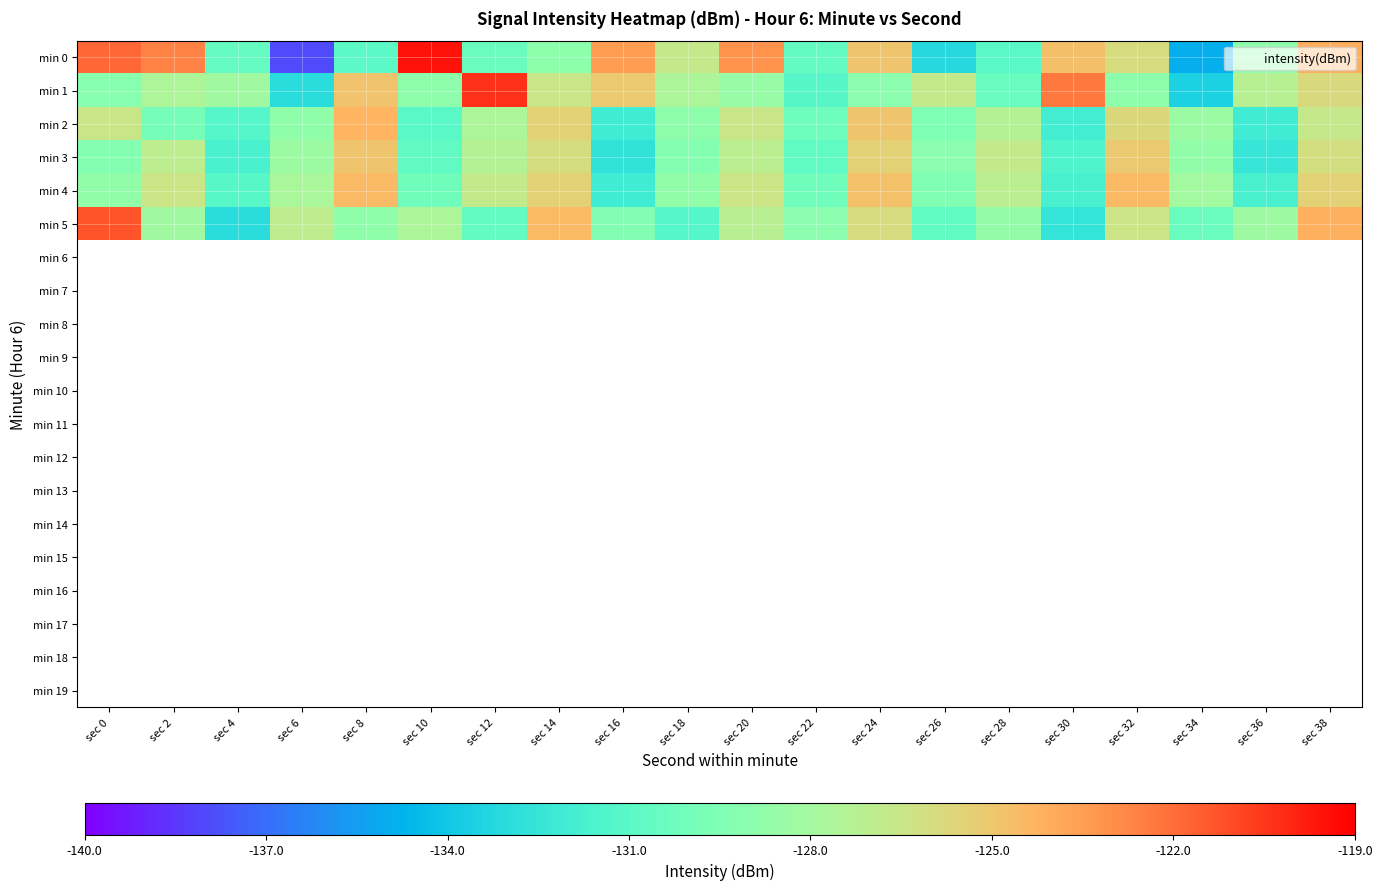

At which category does the chart reach its minimum across all series?

sec 6